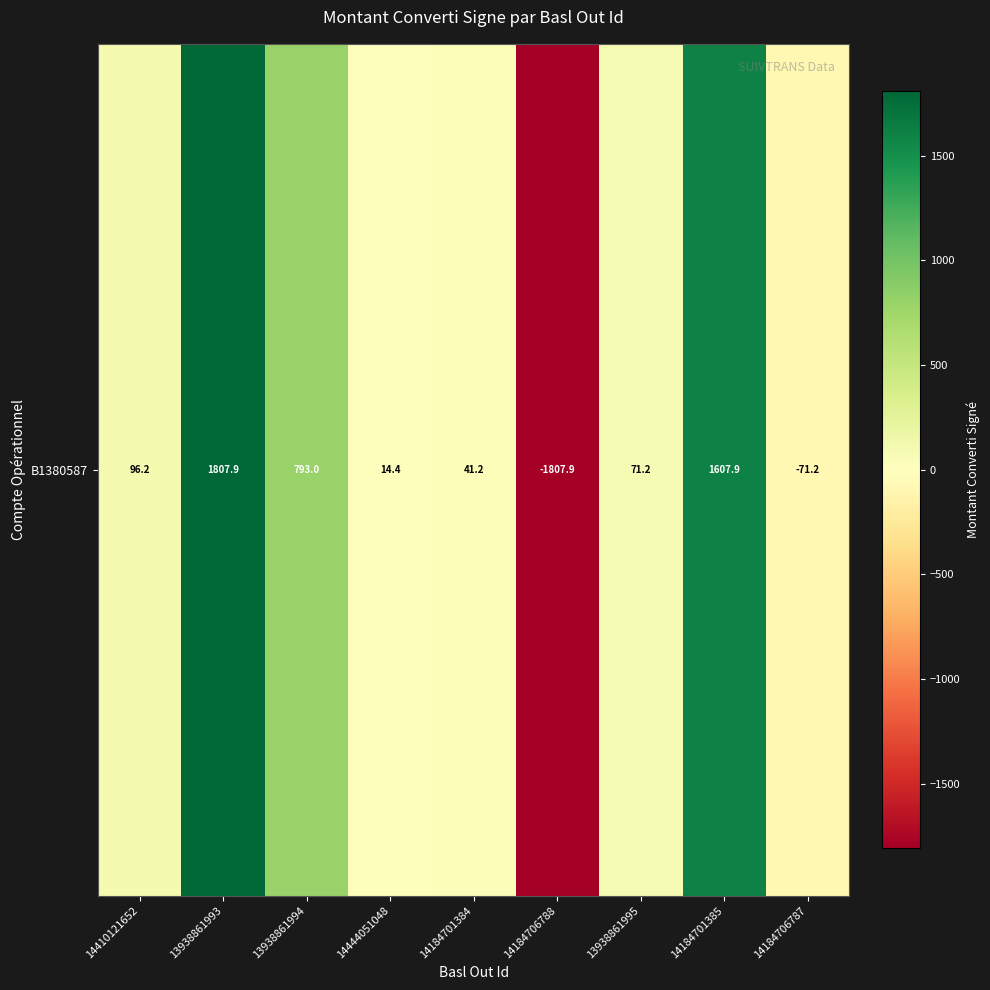

Is it true that the value at 14184701385 is 756.2?

False